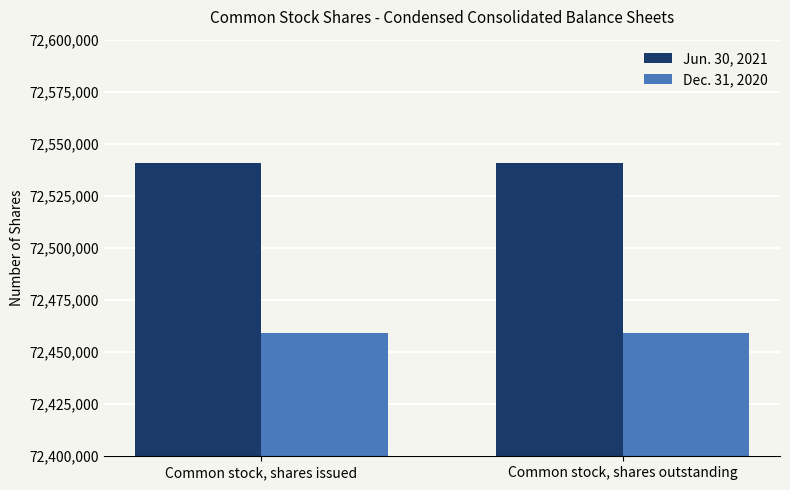

List the series in order of their peak value, lowest first.

Dec. 31, 2020, Jun. 30, 2021